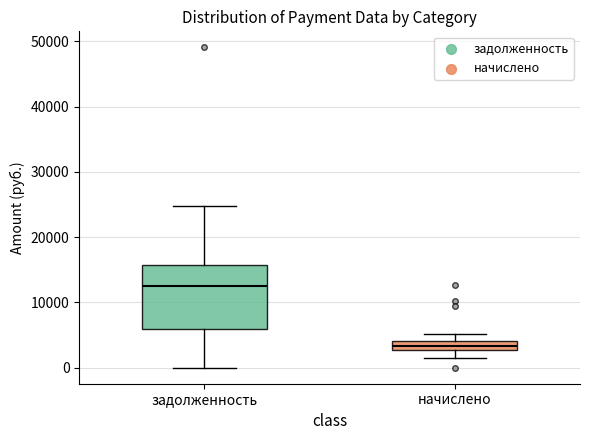

Where is the lower edge of the box for задолженность on the y-axis? The values are not printed on the chart, so give them approximately, as read against the axis.

6000